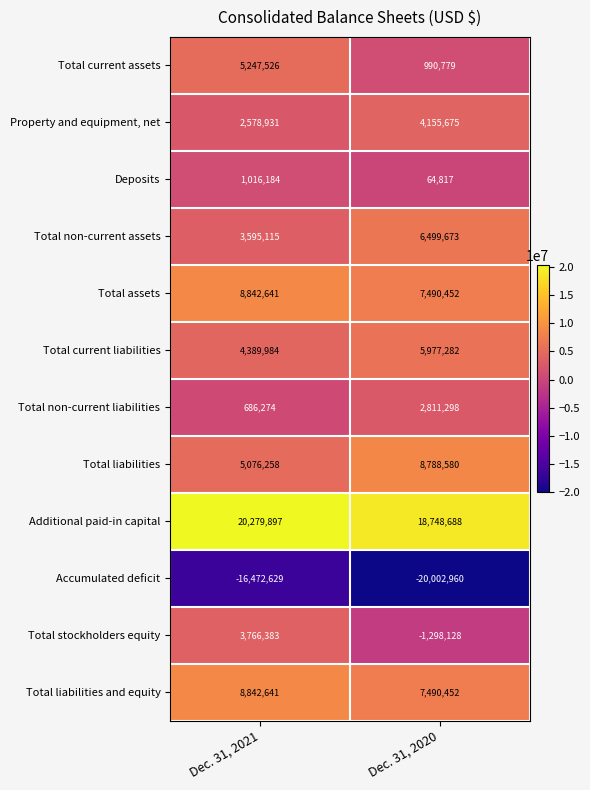

List the labels in order of Total assets value, smallest first.

Dec. 31, 2020, Dec. 31, 2021